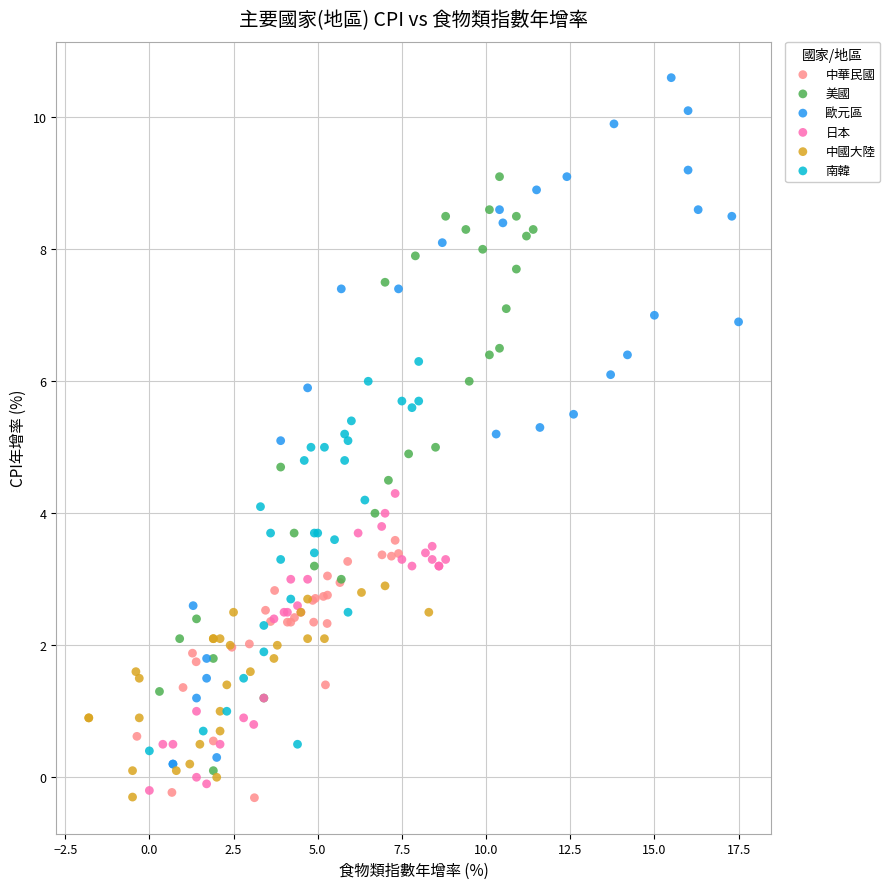

Which series reaches the maximum Y coordinate?

歐元區